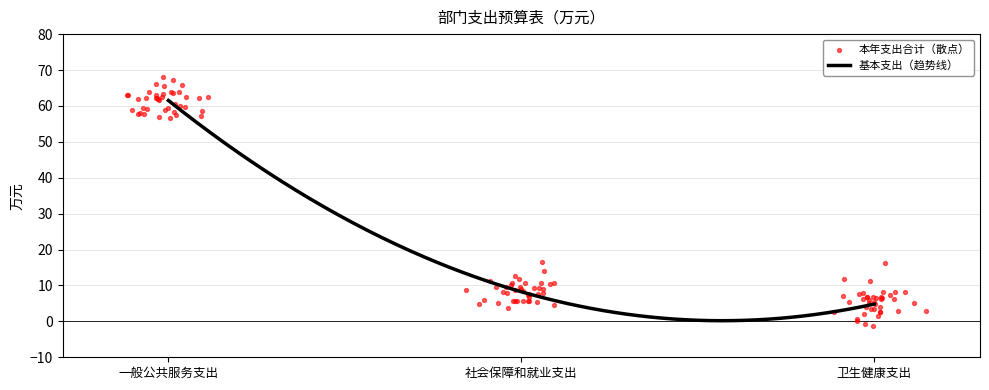

At how many categories does at least one series exceed 30?

1